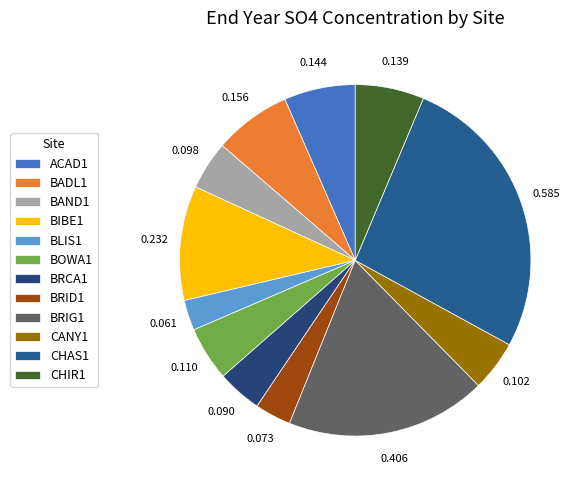

Between CHIR1 and BADL1, which is larger?

BADL1